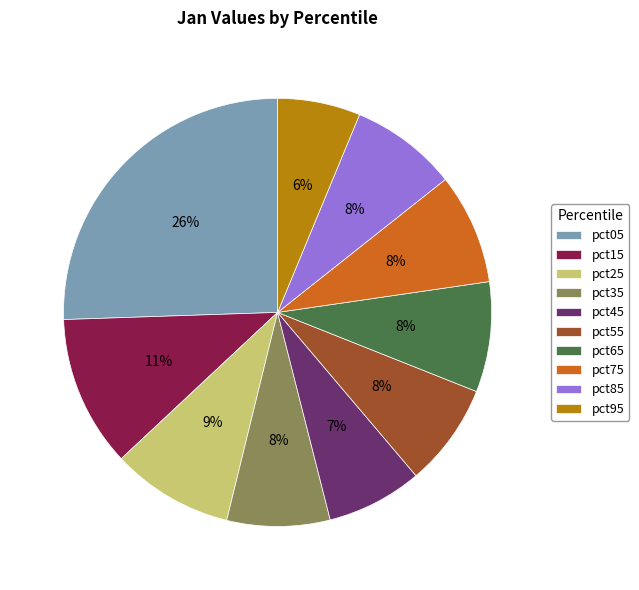

Do pct95 and pct45 together represent more than half of the pie?

No